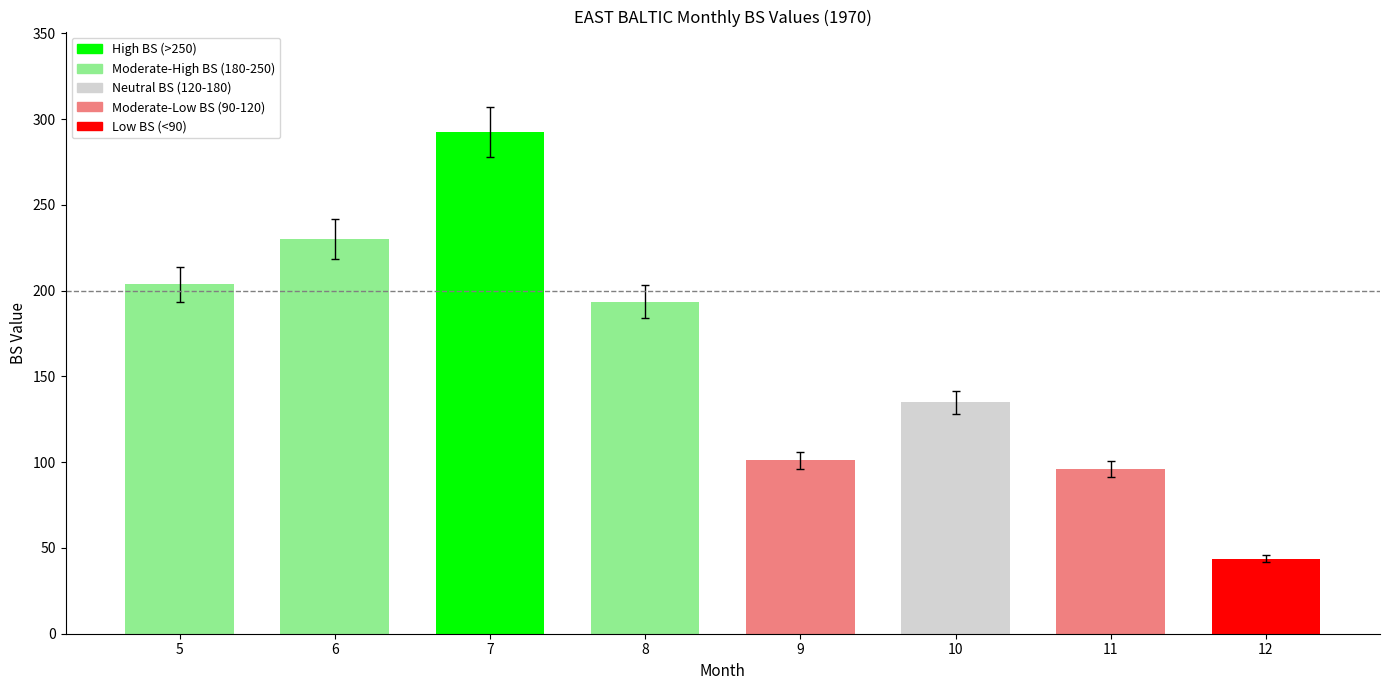

Does the chart contain any negative values?

No